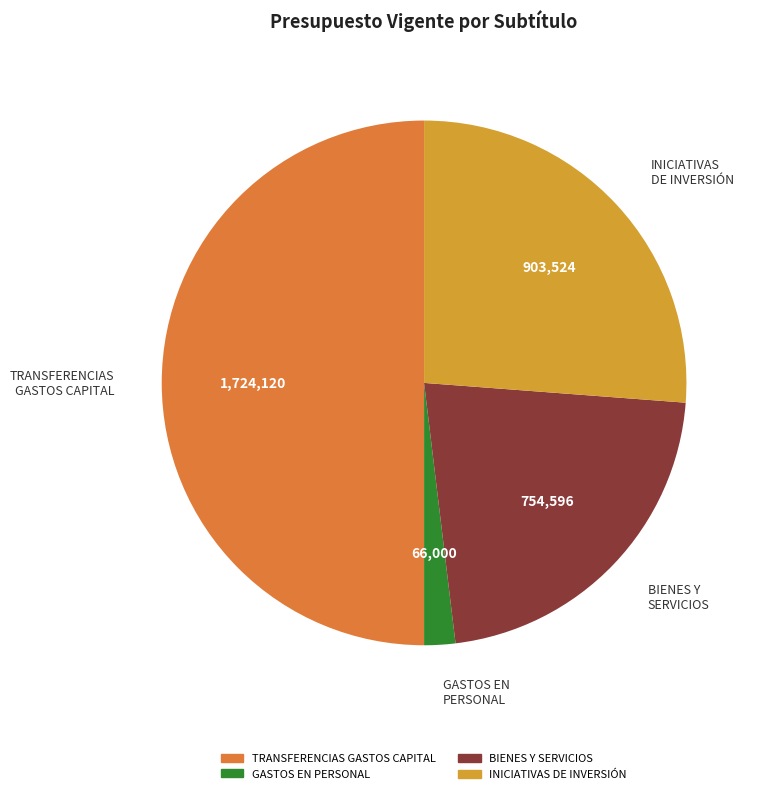

Count the number of slices in the pie.

4